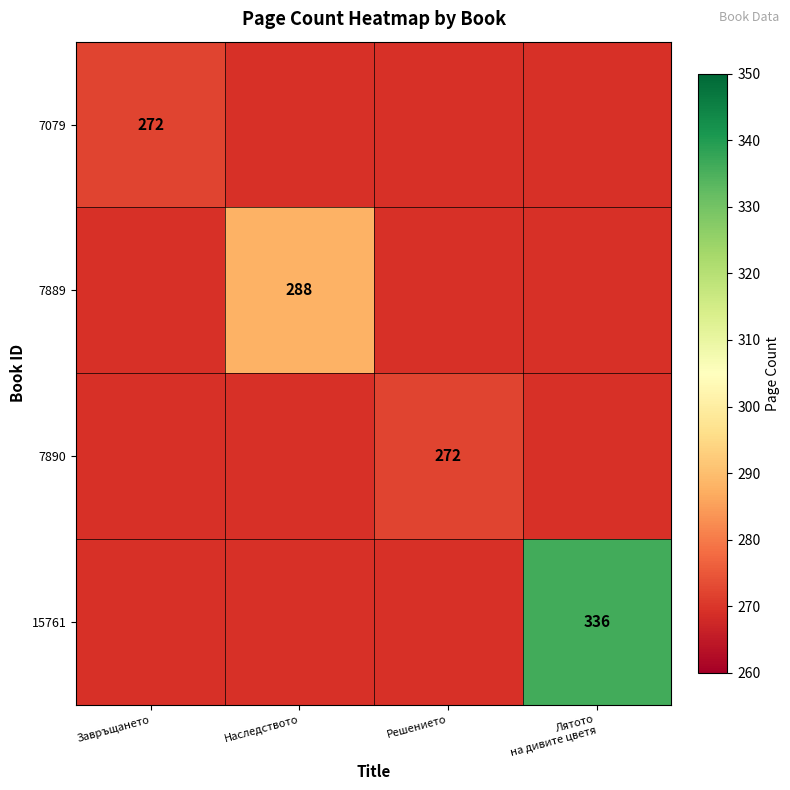

True or false: 7079 has a value of 101 at Завръщането.

False